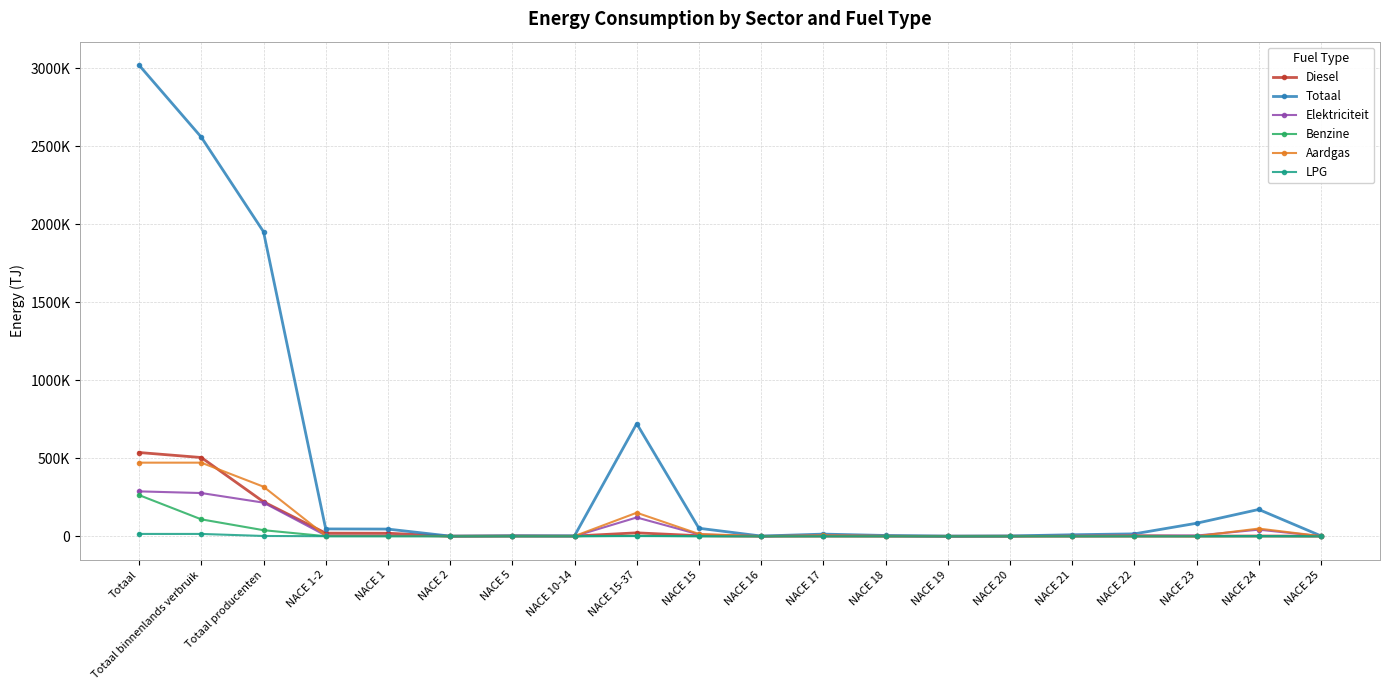

Is the value of LPG at NACE 15 greater than the value of Aardgas at Totaal producenten?

No